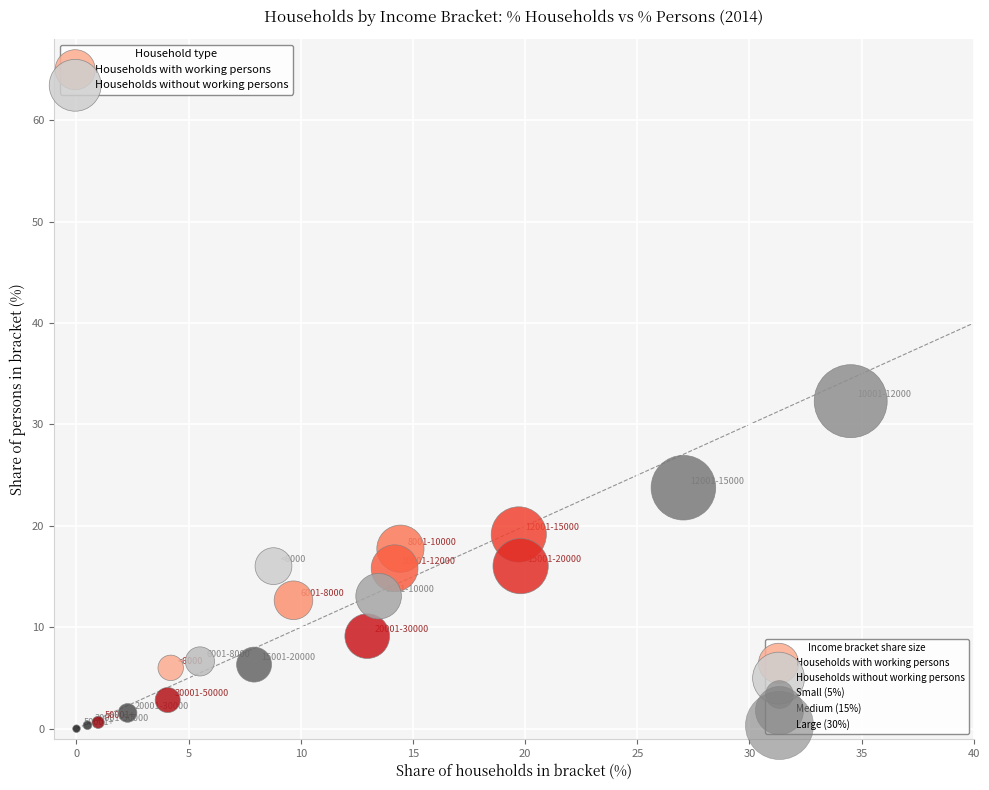

Which series contains the lowest Y value?

Households without working persons